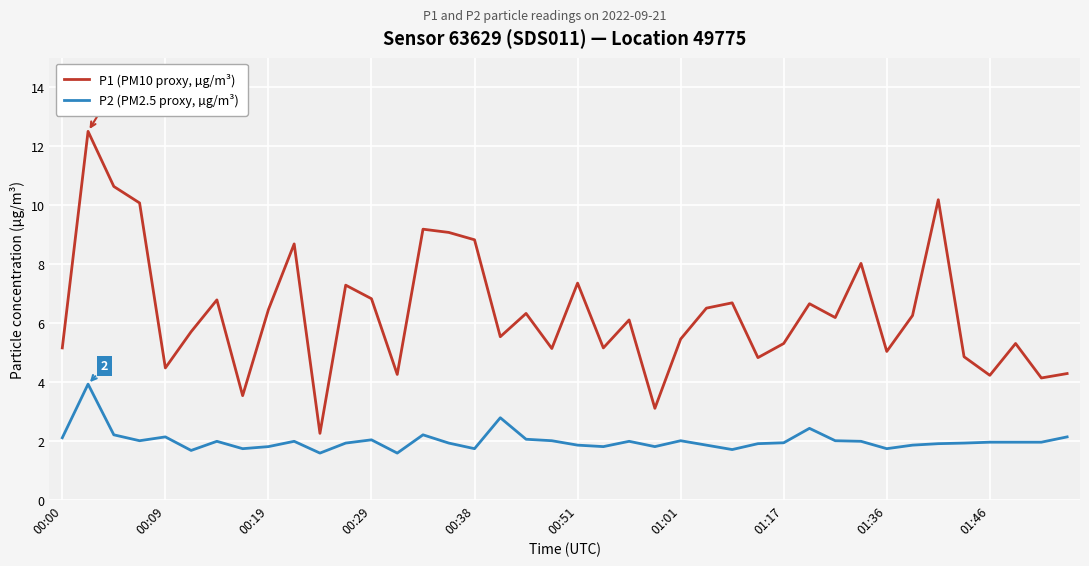

Which series has the largest range (max minus min)?

P1 (PM10 proxy, µg/m³)